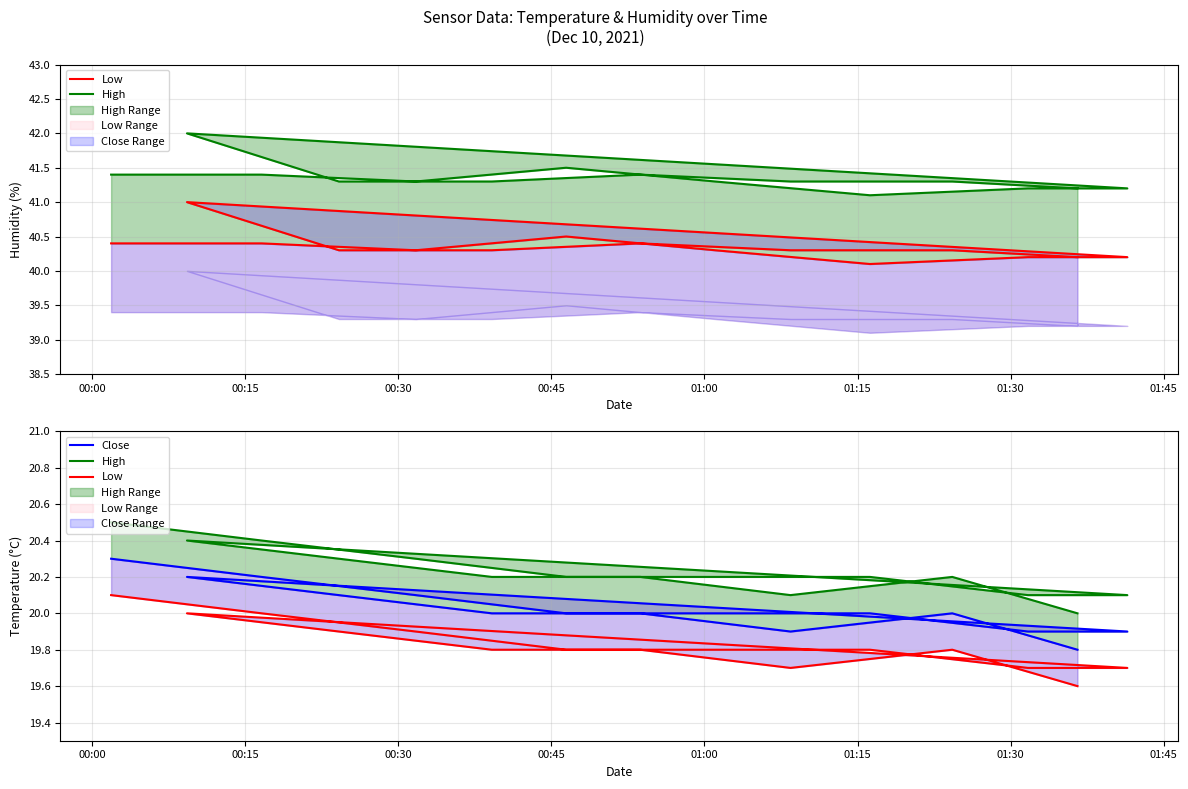

How many lines are shown in the chart?

3